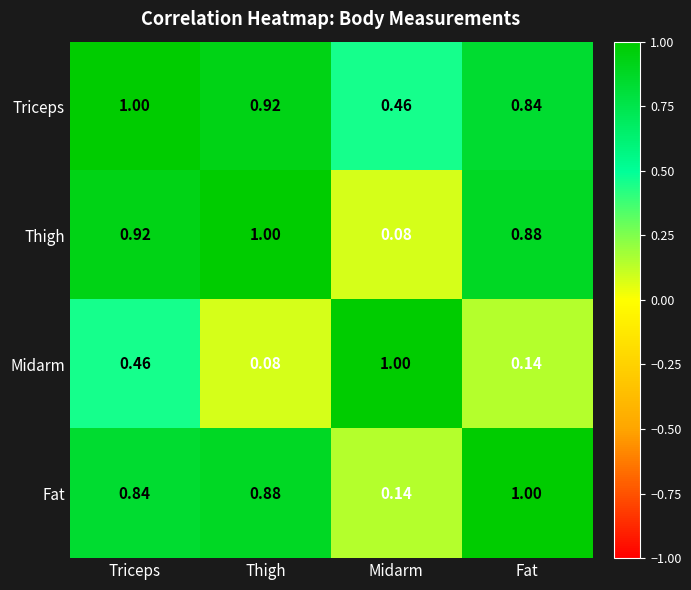

Which category has the lowest value in the Fat series?

Midarm